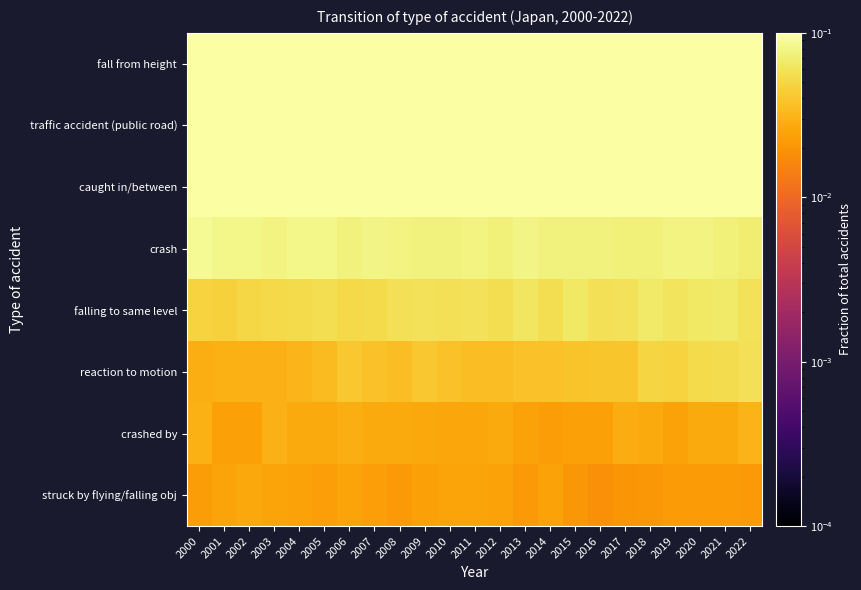

At how many categories does at least one series exceed 0?

23